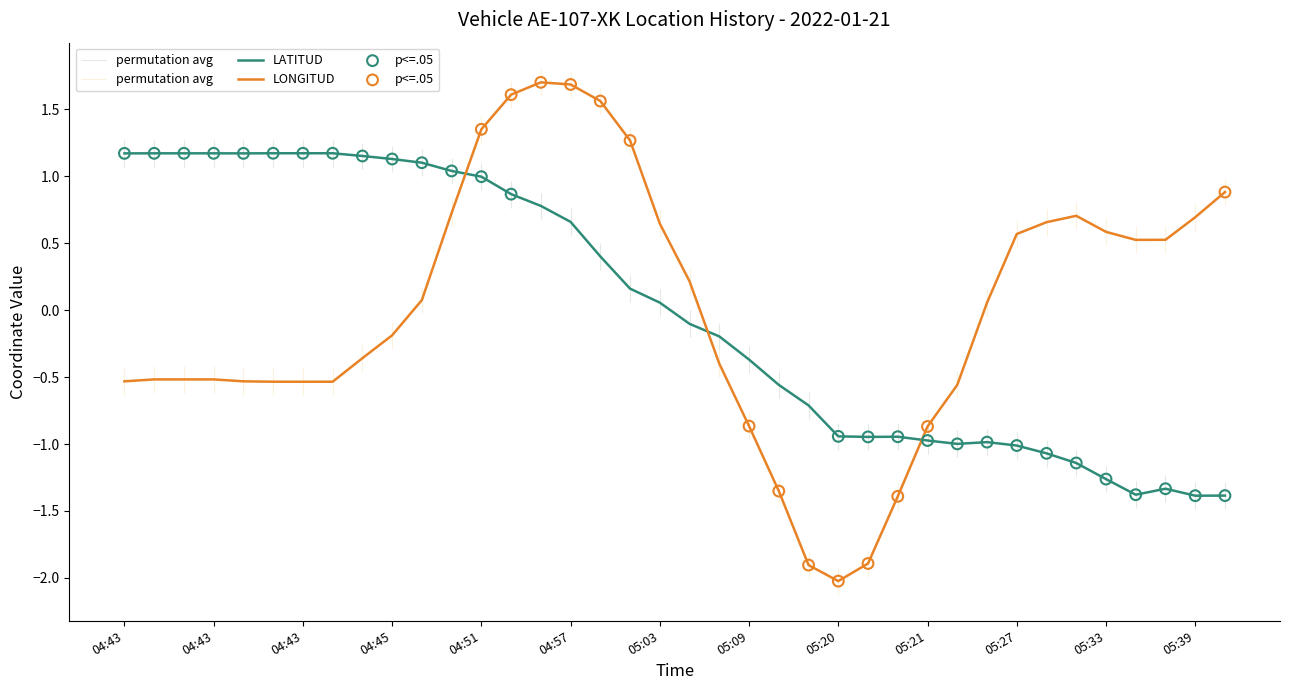

Which series reaches the minimum Y coordinate?

LONGITUD